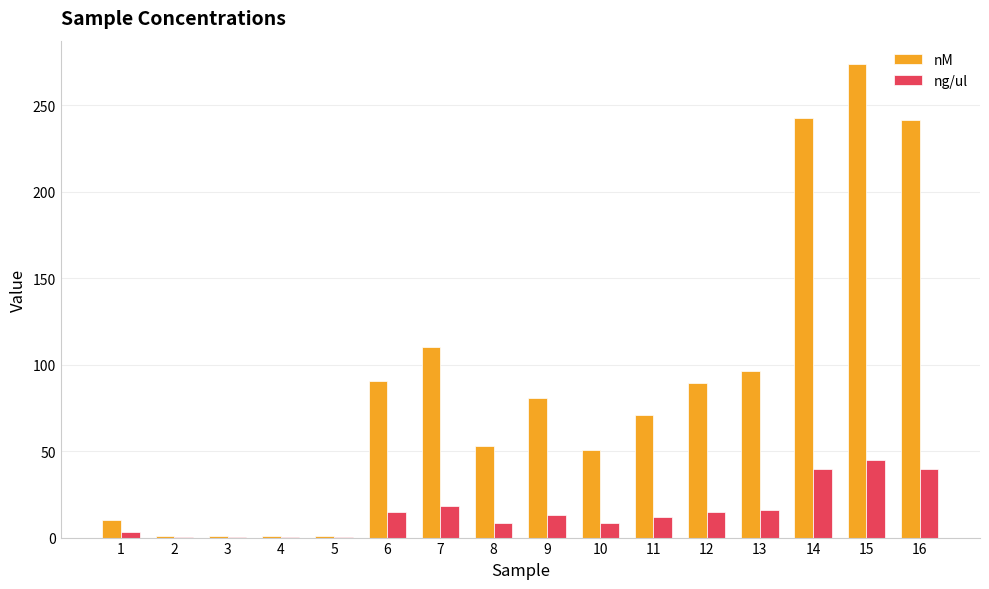

Which category has the highest value across all series?

15